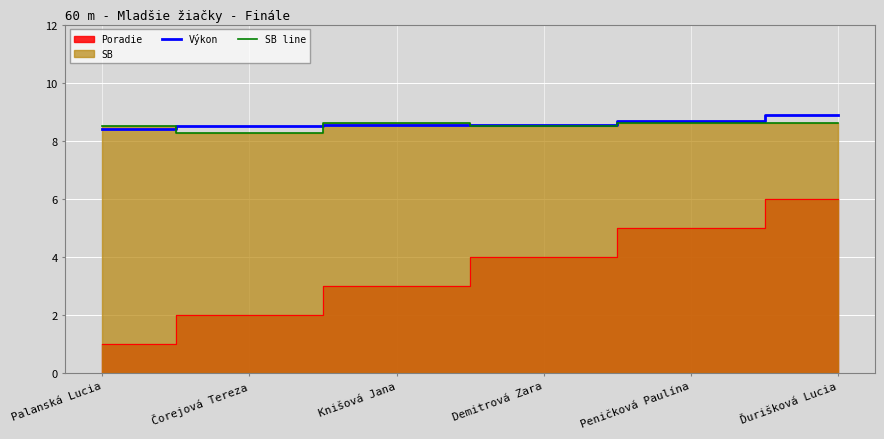

The SB line series shows 8.6 at Peničková Paulína. True or false?

True